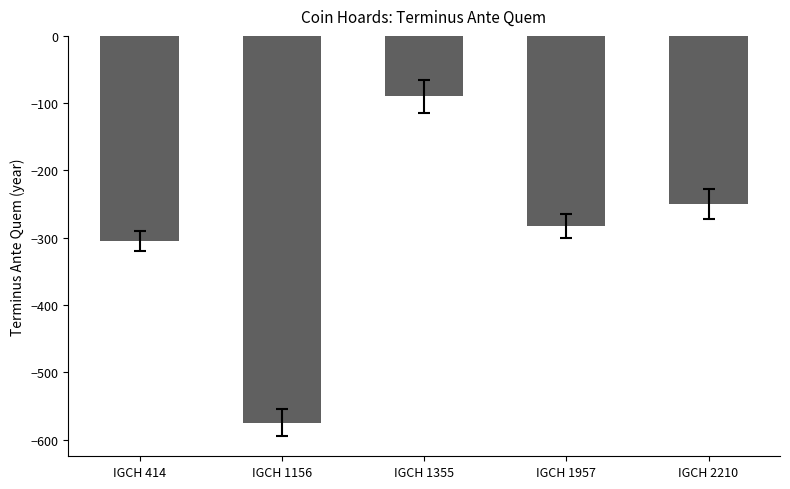

List the labels in order of value, smallest first.

IGCH 1156, IGCH 414, IGCH 1957, IGCH 2210, IGCH 1355